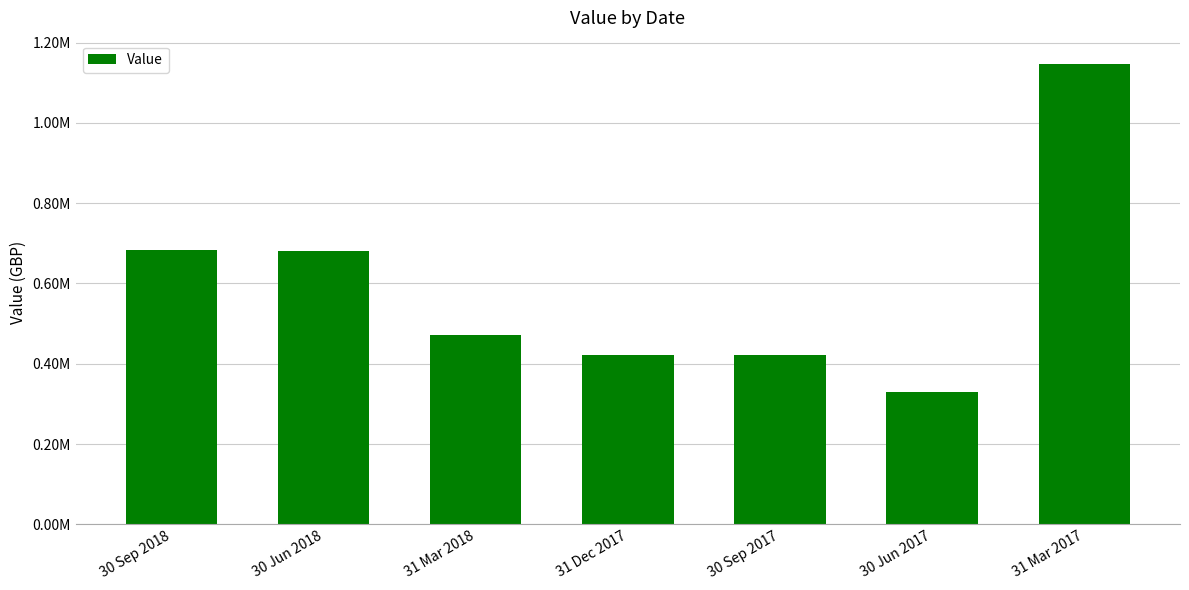

What value does the data have at 30 Jun 2017, to the nearest 10?

329390